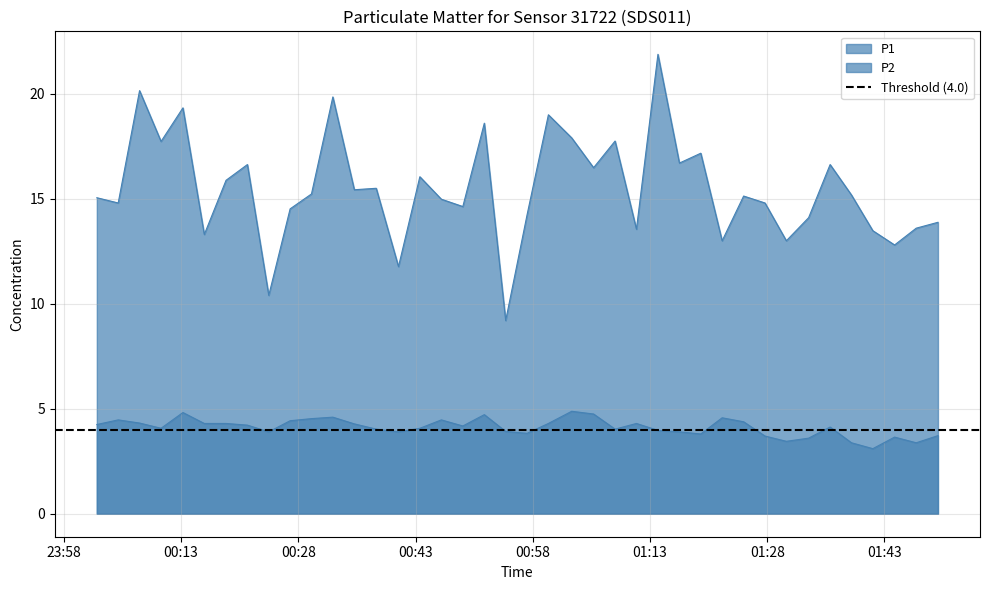

List the series in order of their overall mean, highest first.

P1, P2